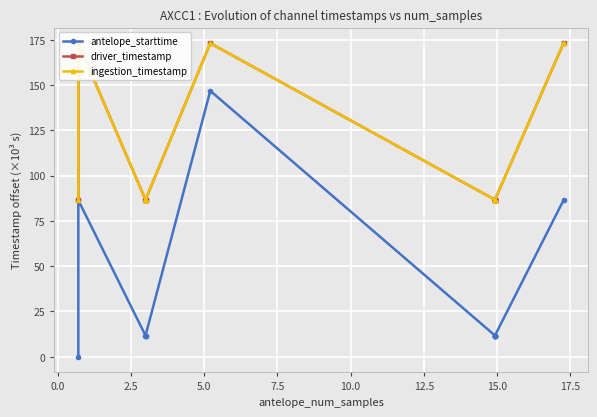

Reading left to right, transcribe all the data shown in this chart.

antelope_starttime: 0.0	86.4	11.7	11.7	11.7	146.8	11.7	11.7	11.7	11.7	11.7	11.7	86.4
driver_timestamp: 86.7	173.1	86.7	86.7	86.7	173.1	86.7	86.7	86.7	86.7	86.7	86.7	173.1
ingestion_timestamp: 86.7	173.1	86.7	86.7	86.7	173.1	86.7	86.7	86.7	86.7	86.7	86.7	173.1